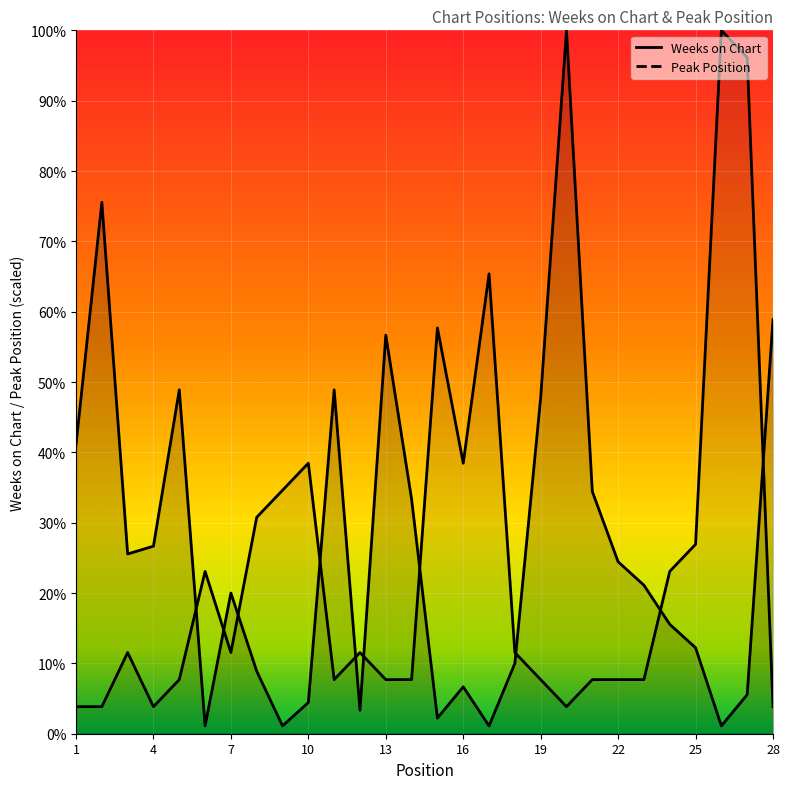

What is the spread (max minus min) of values at 7?

8.5